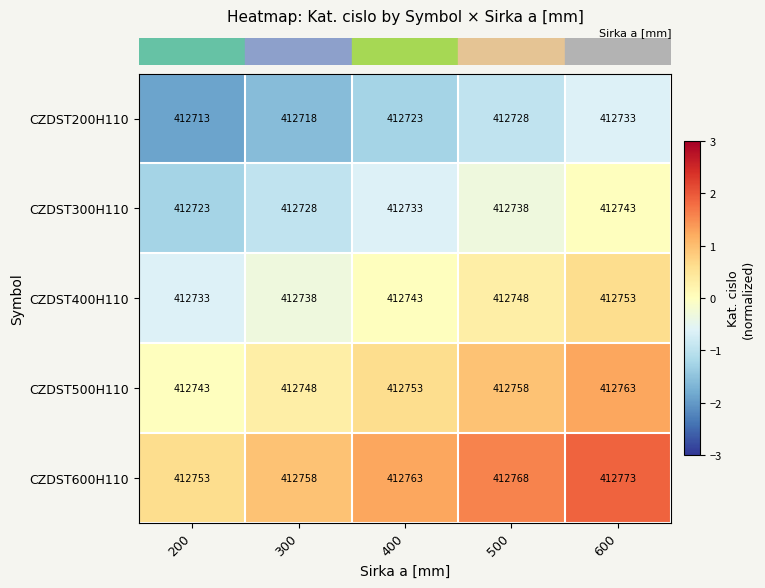

What is the difference between the CZDST600H110 values at 200 and 300?

5